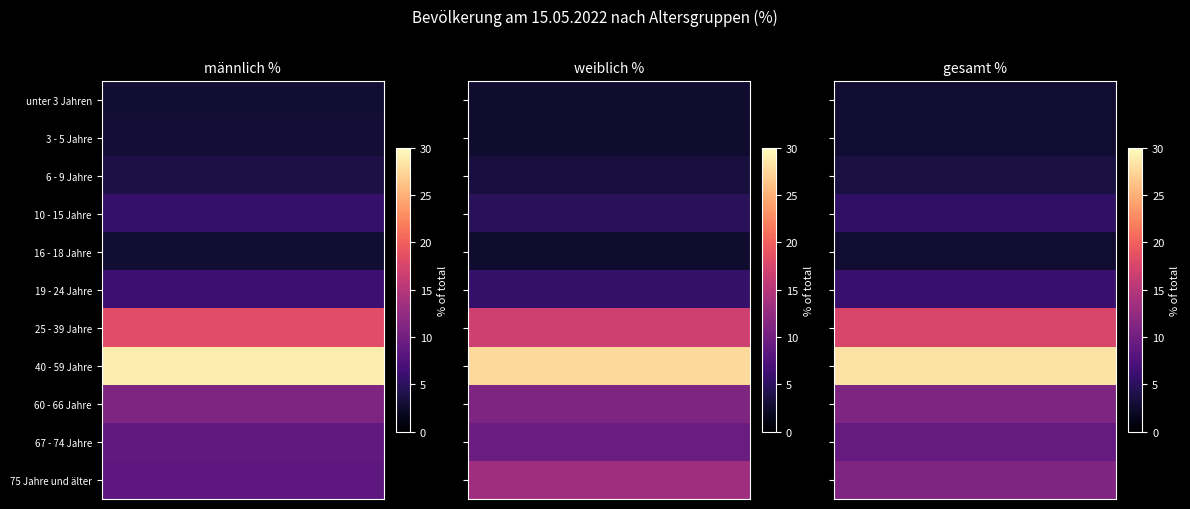

What is the smallest value displayed?

2.6